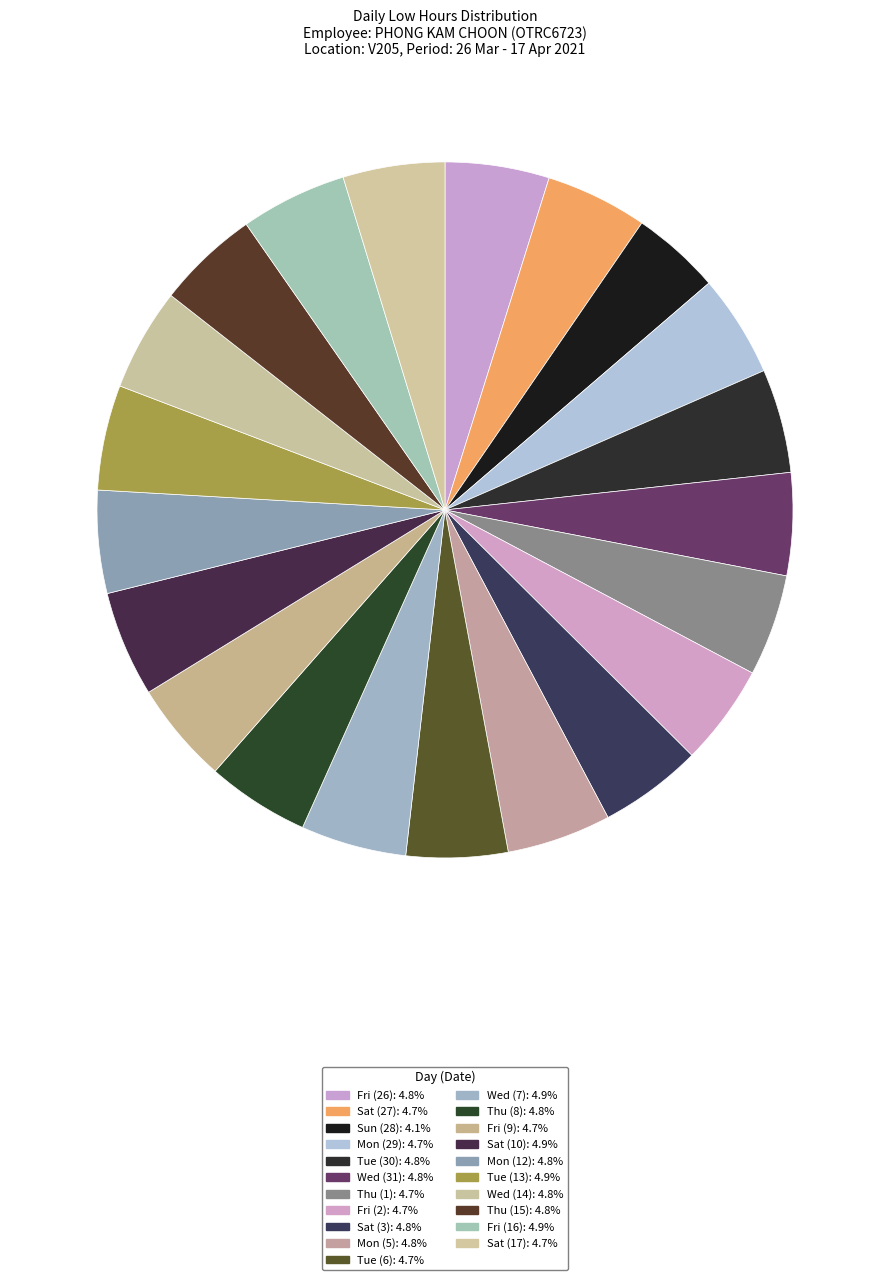

How many slices are in this pie chart?

21